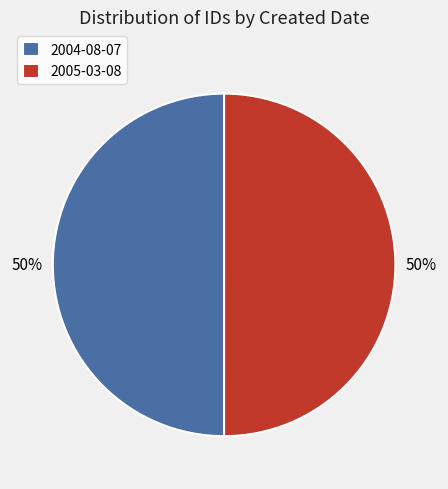

Approximately how many times larger is the value at 2005-03-08 compared to 2004-08-07?

1.0